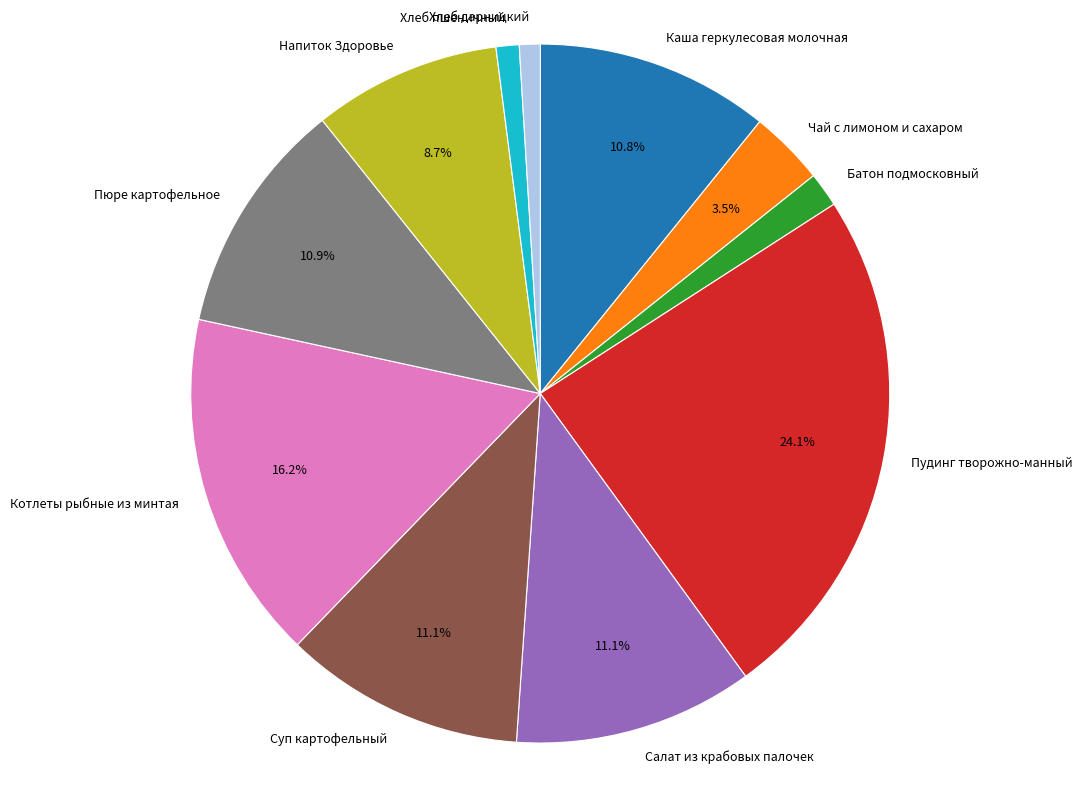

Combined, do Каша геркулесовая молочная and Пудинг творожно-манный account for over 50%?

No